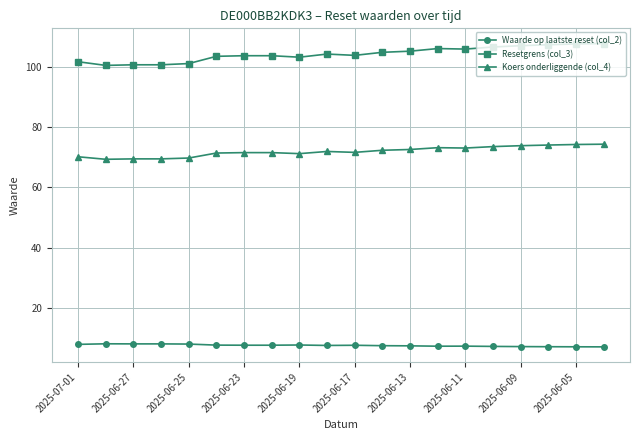

What is the value of the Waarde op laatste reset (col_2) point at the 5th from the left?

7.9